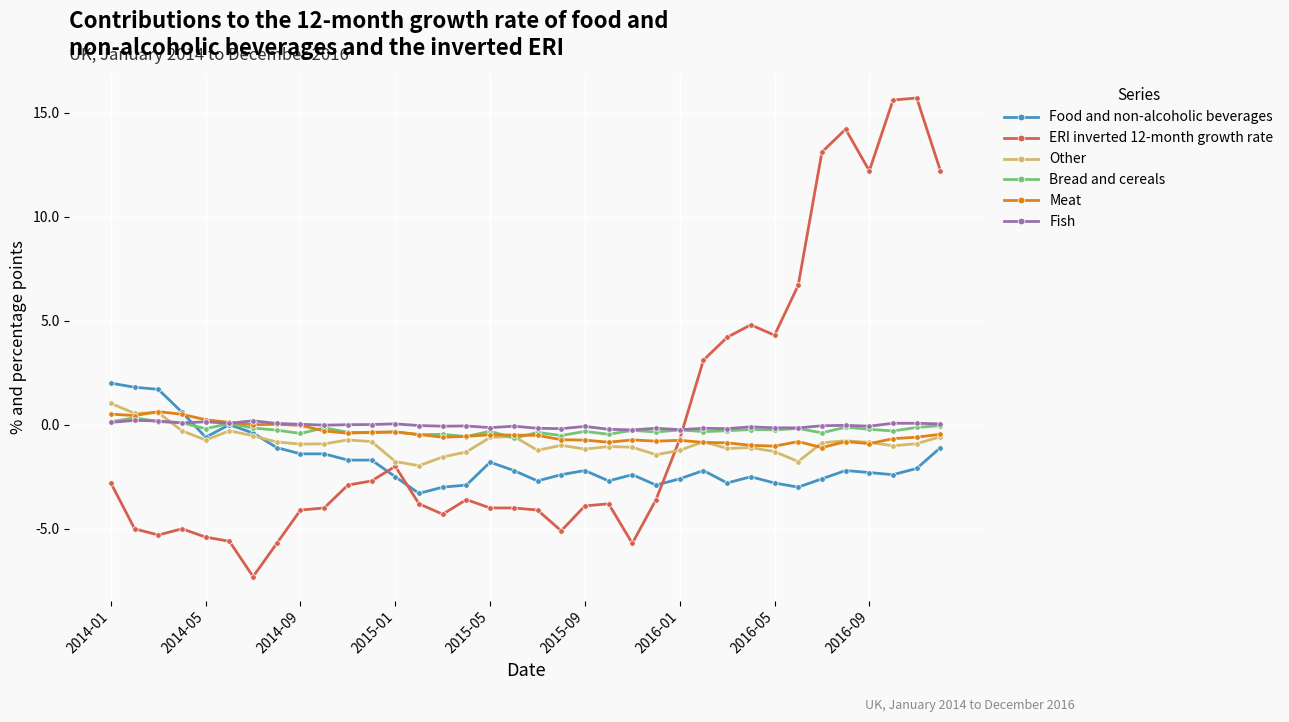

Which series has the widest spread of values?

ERI inverted 12-month growth rate